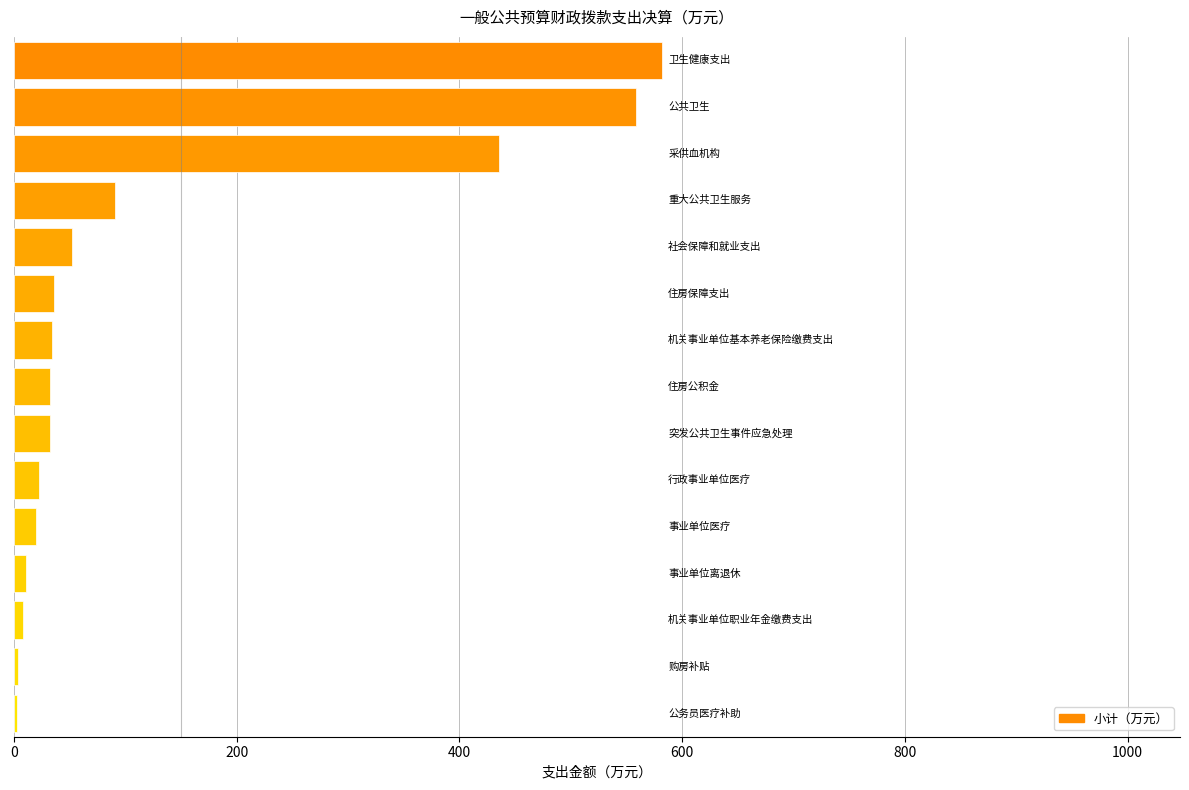

What is the maximum value shown in the chart?

581.7